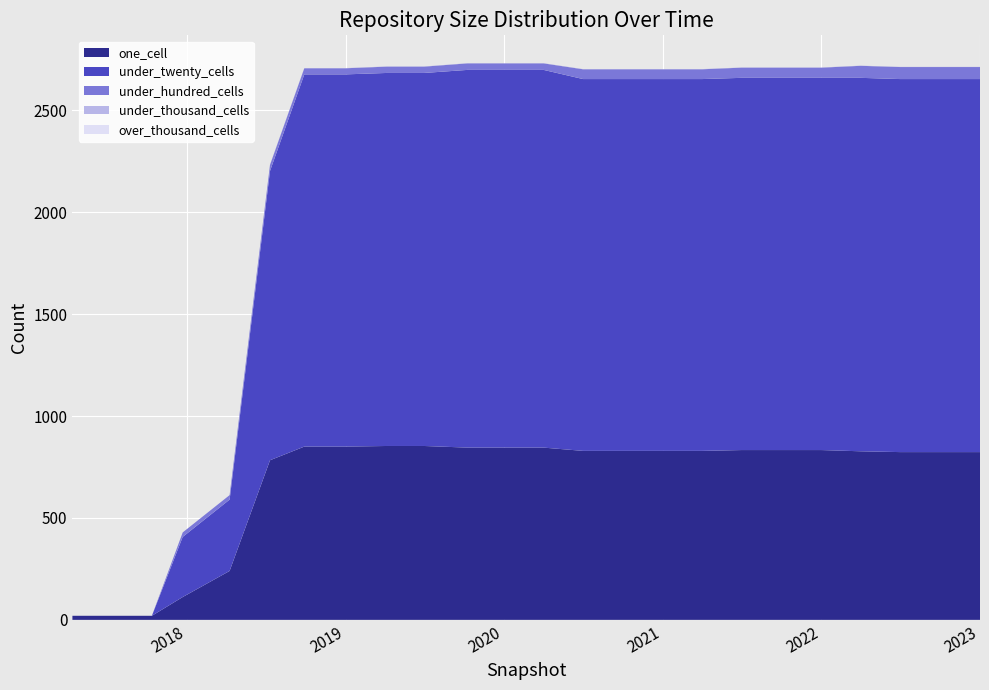

Reading left to right, extract all data points from this chart.

one_cell: 20	20	20	112	240	783	850	850	853	853	845	845	845	829	829	829	829	833	833	833	827	823	823	823
under_twenty_cells: 0	0	0	295	350	1419	1826	1826	1830	1830	1853	1853	1853	1824	1824	1824	1824	1826	1826	1826	1832	1830	1830	1830
under_hundred_cells: 0	0	0	22	22	30	30	30	31	31	32	32	32	48	48	48	48	50	50	50	59	59	59	59
under_thousand_cells: 0	0	0	0	0	1	1	1	1	1	1	1	1	1	1	1	1	1	1	1	1	1	1	1
over_thousand_cells: 0	0	0	0	0	0	0	0	0	0	0	0	0	0	0	0	0	0	0	0	0	0	0	0